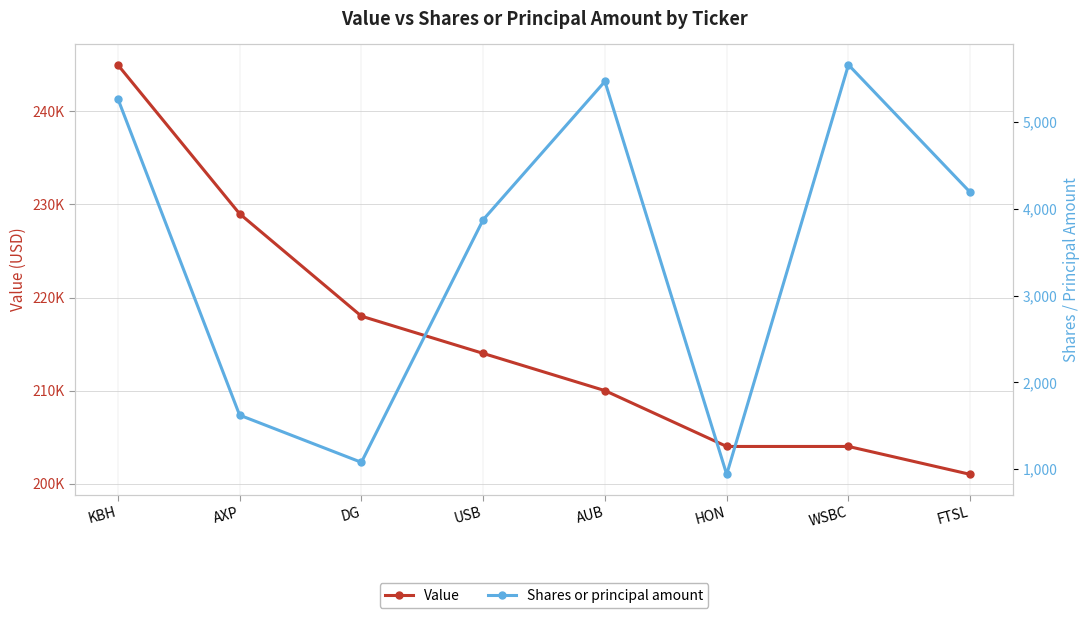

What is the sum of all Value values?

1725000